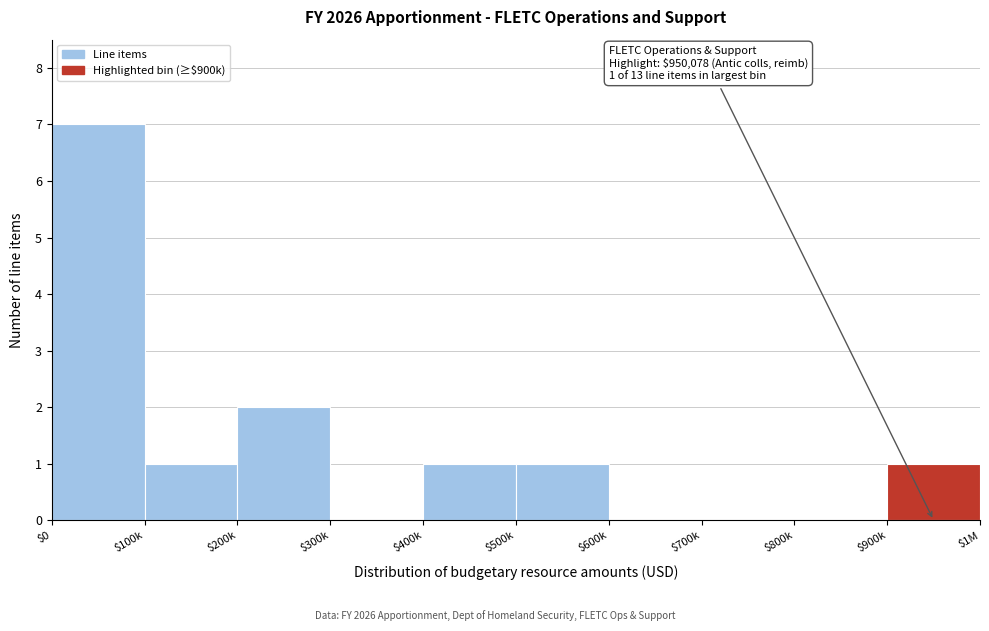

True or false: the data shows 0 at $600k.

True